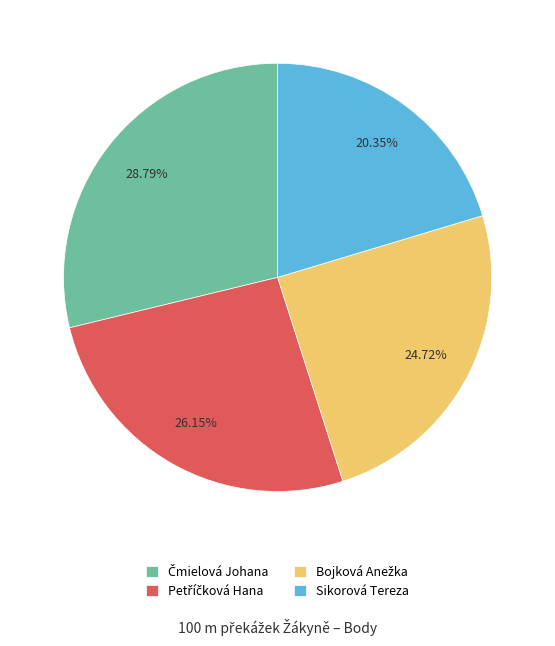

What is the smallest slice in the pie chart?

Sikorová Tereza